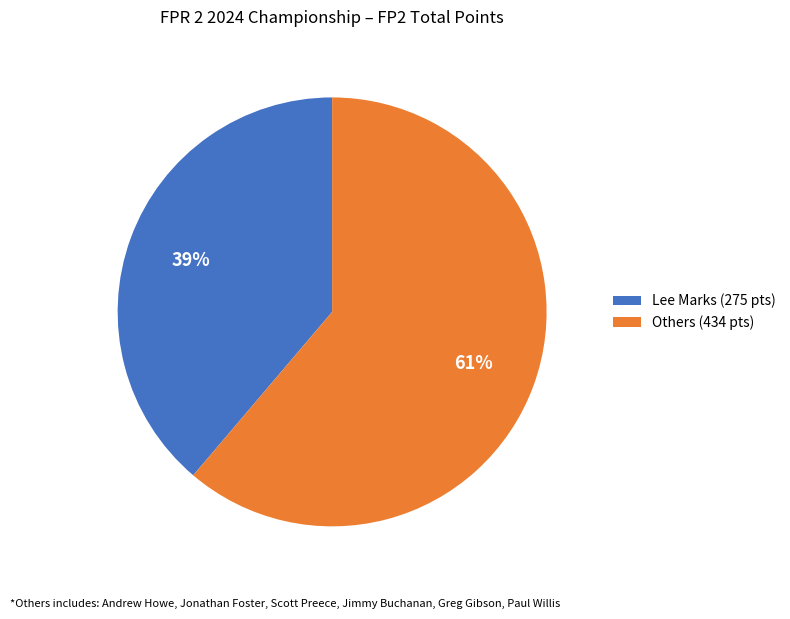

How many segments does this pie chart have?

2